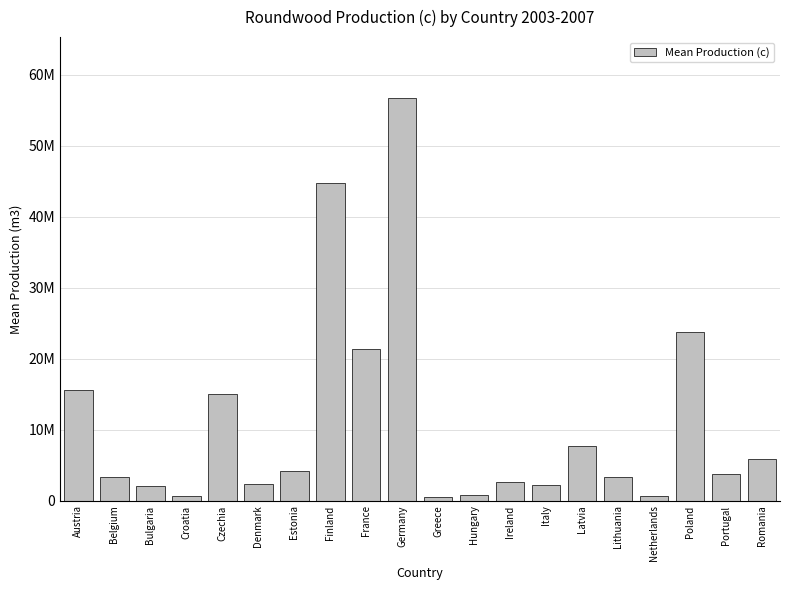

Does the chart contain any negative values?

No